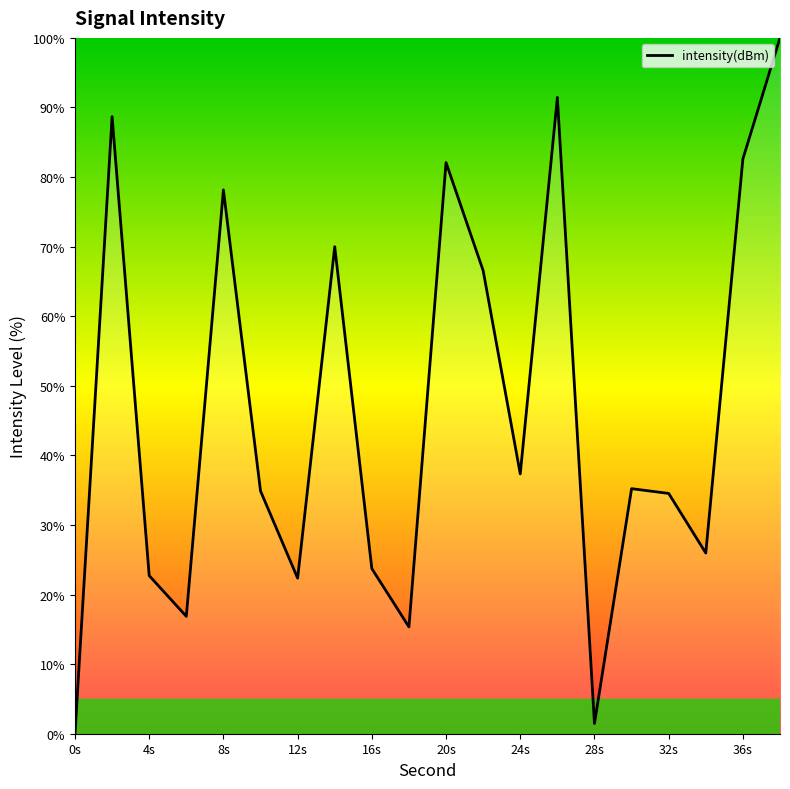

What is the difference between the second highest and second lowest values?

90.0